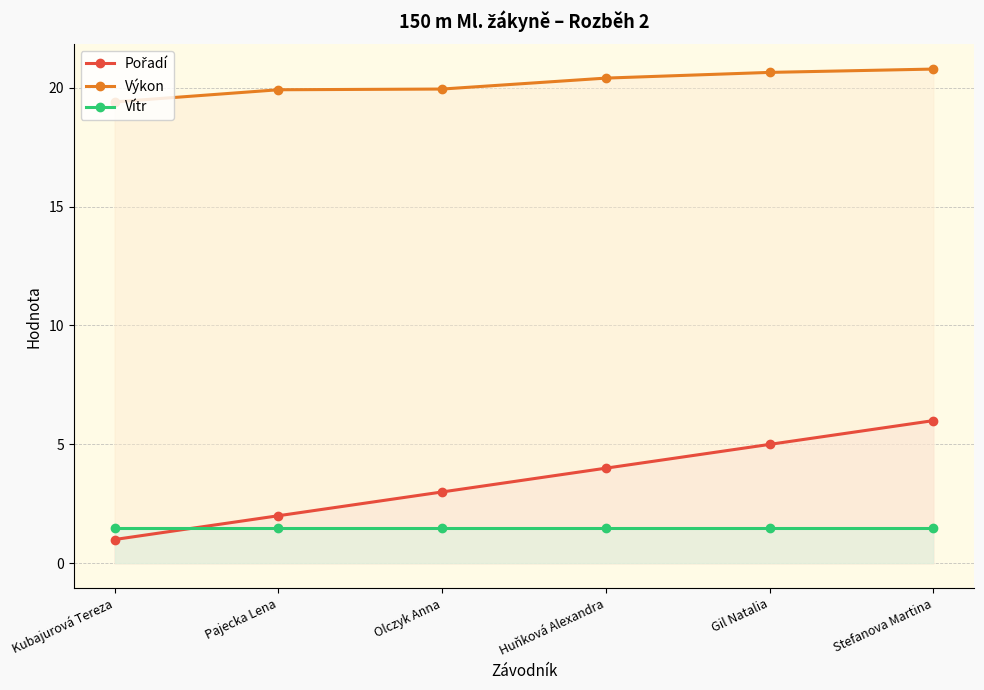

True or false: Výkon and Vítr intersect in this chart.

False